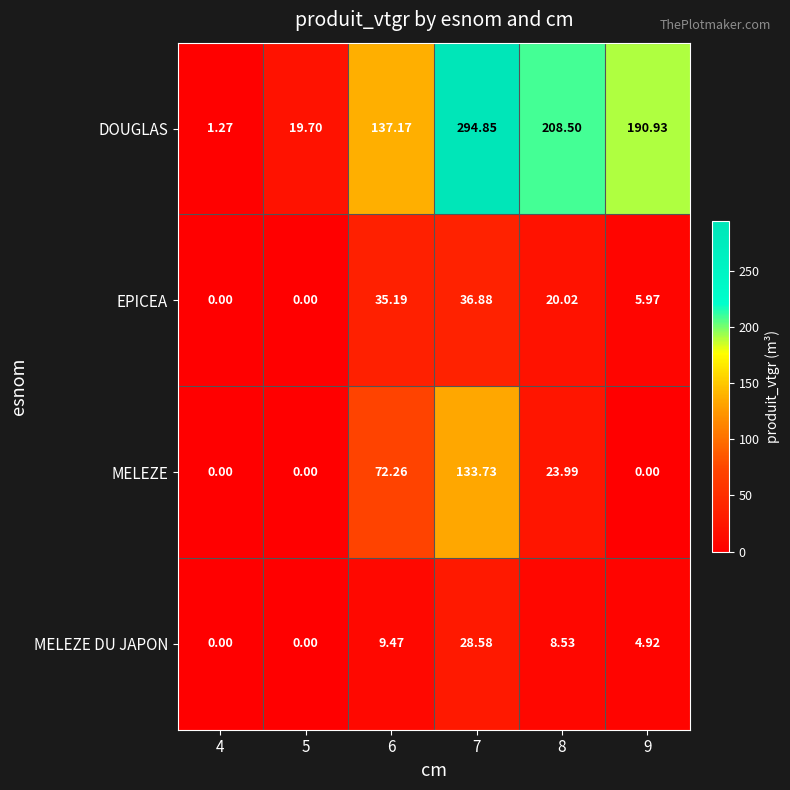

Which series has the largest range (max minus min)?

DOUGLAS